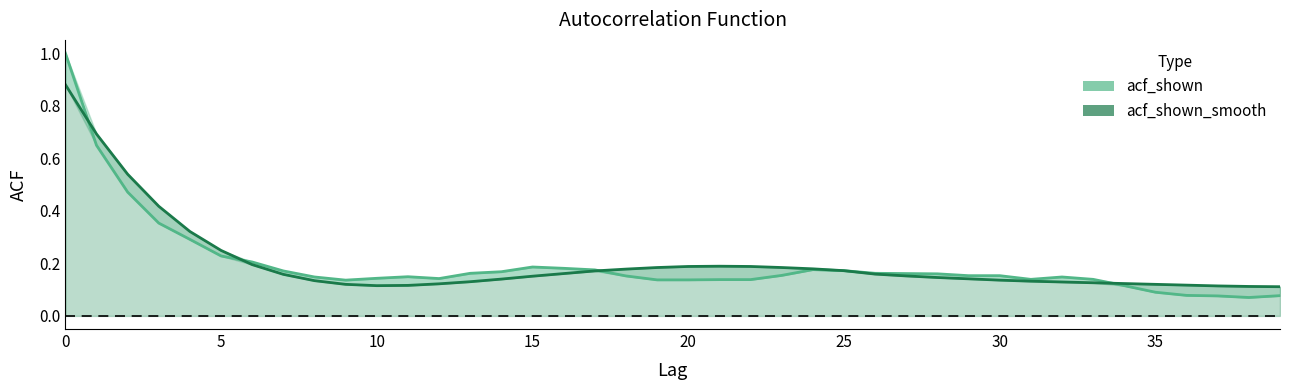

How many data points does each series have?

40